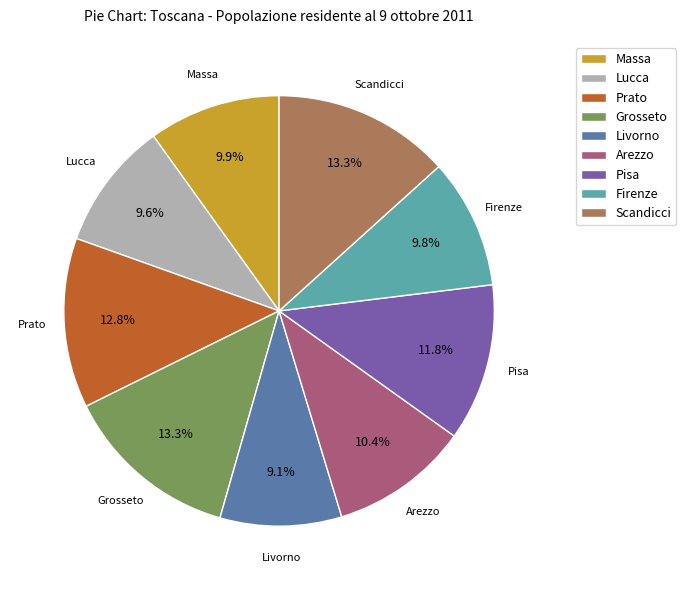

To the nearest percent, what is the difference between the Prato and Firenze slice percentages?

3%